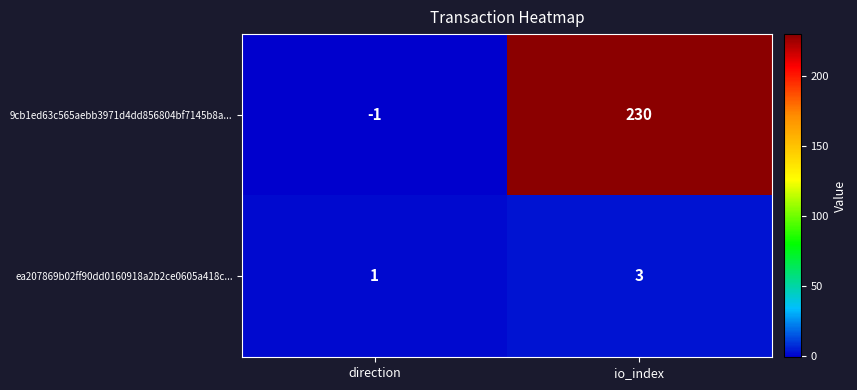

Which series changed the most between direction and io_index?

9cb1ed63c565aebb3971d4dd856804bf7145b8a...